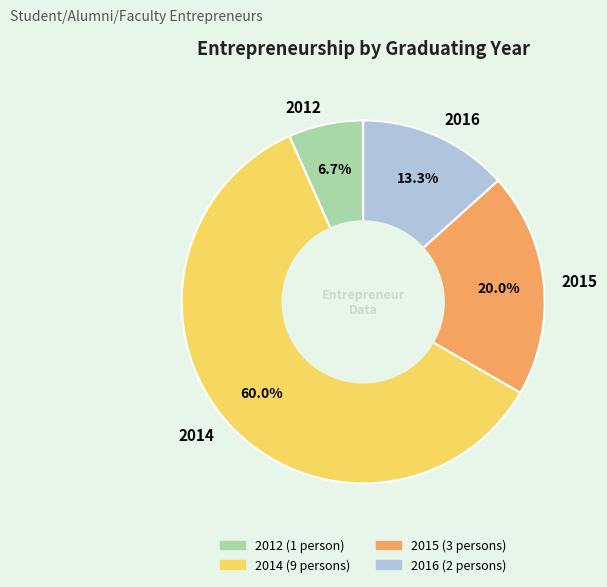

What is the majority slice?

2014